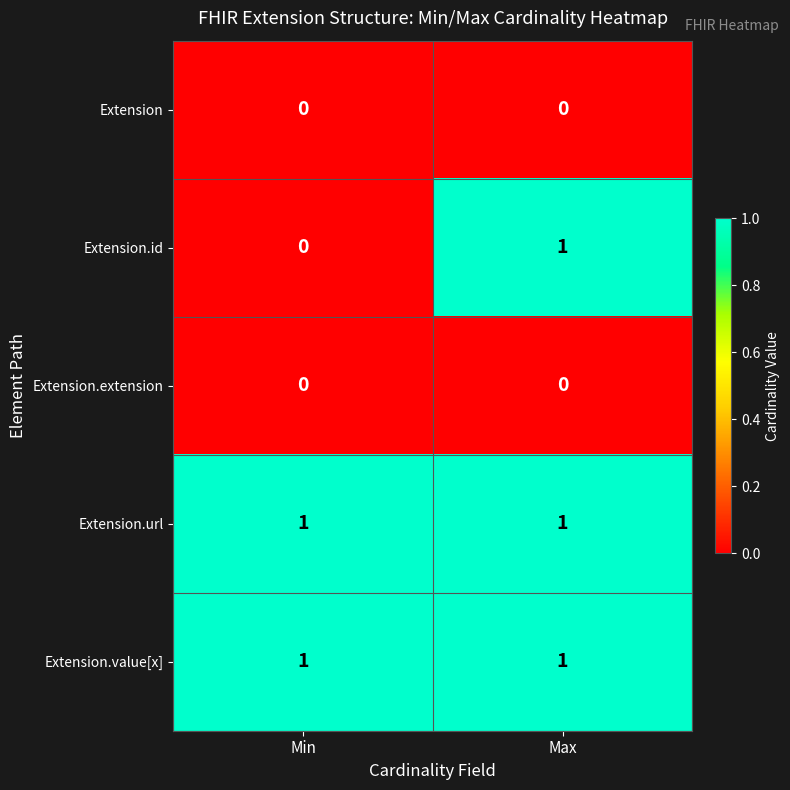

True or false: Extension.url has a value of 2 at Min.

False